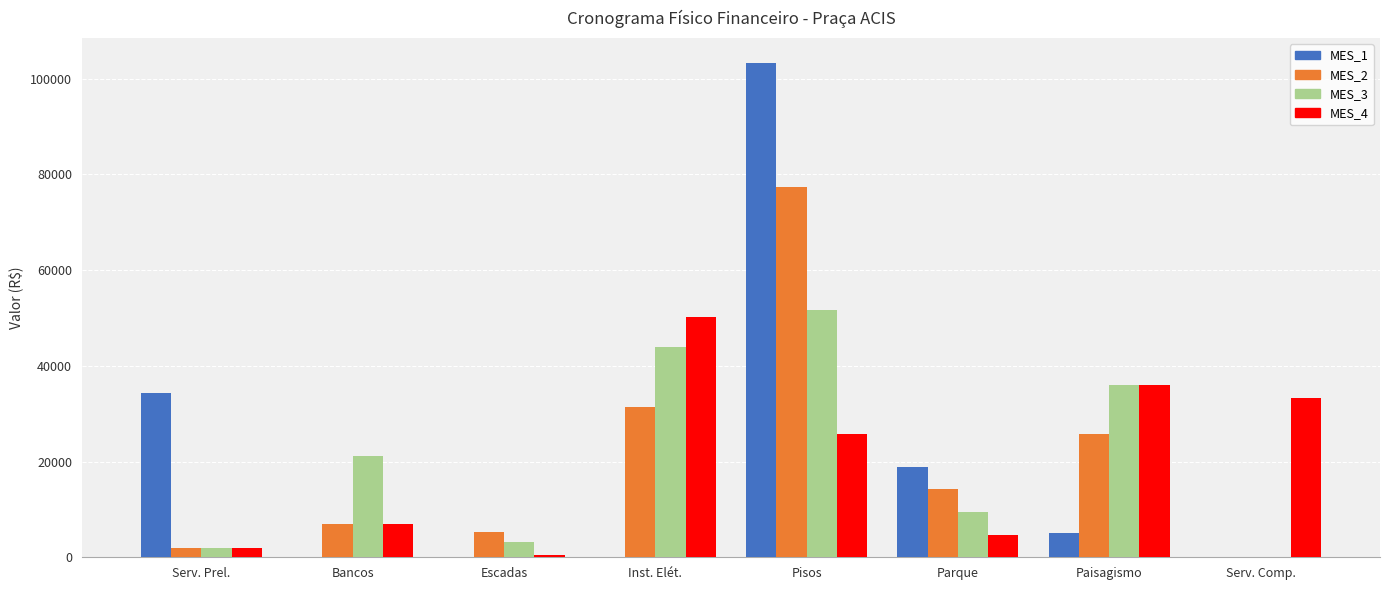

Are the bars grouped side by side (vs. stacked)?

Yes